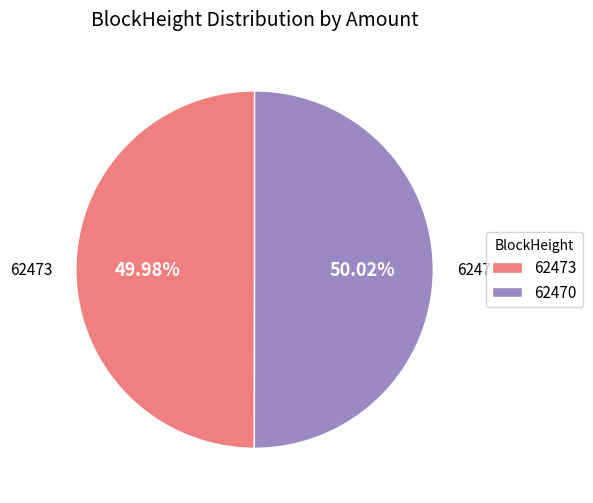

Approximately how many times larger is the value at 62473 compared to 62470?

1.0